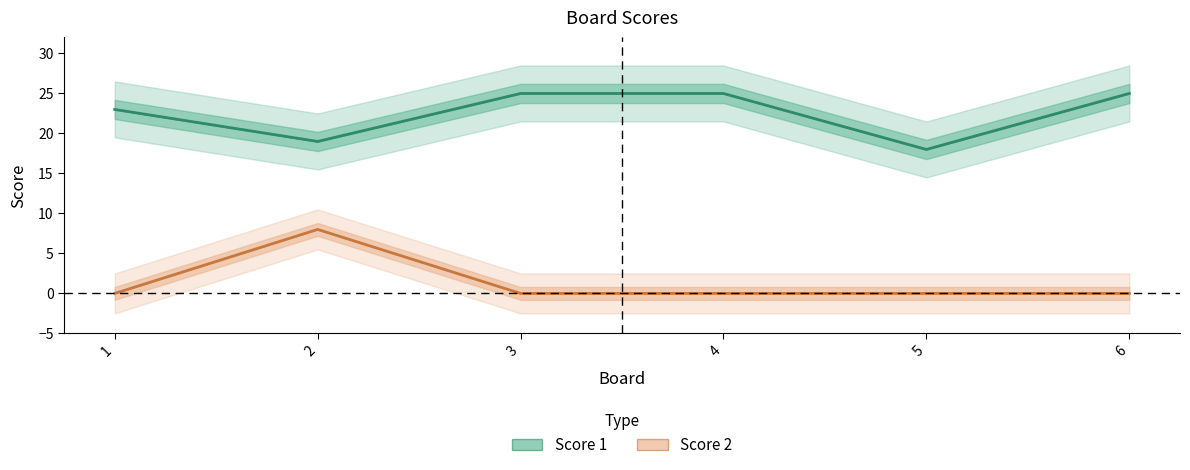

What is the maximum value for Score 1?

25